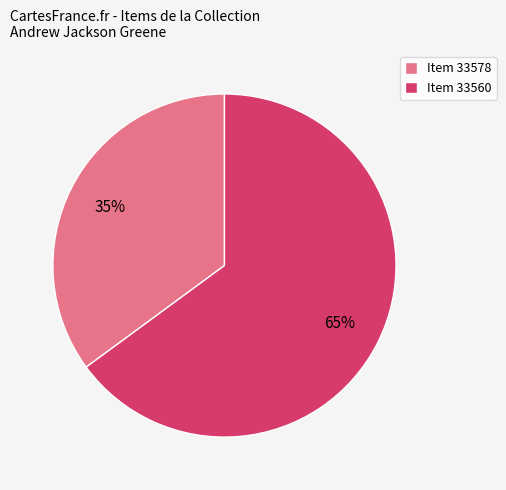

What percentage is the Item 33578 slice, to the nearest percent?

35%